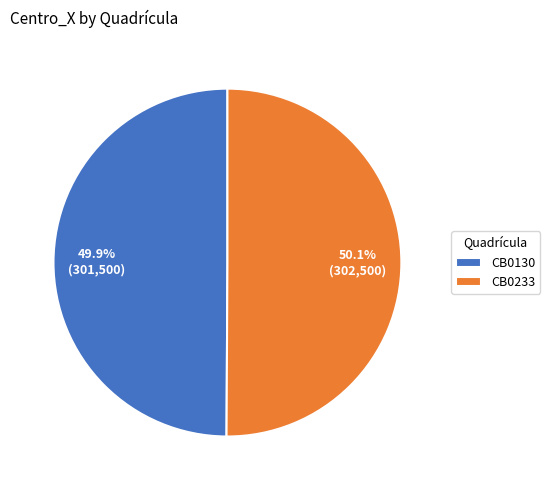

What percentage is the CB0233 slice, to the nearest percent?

50%